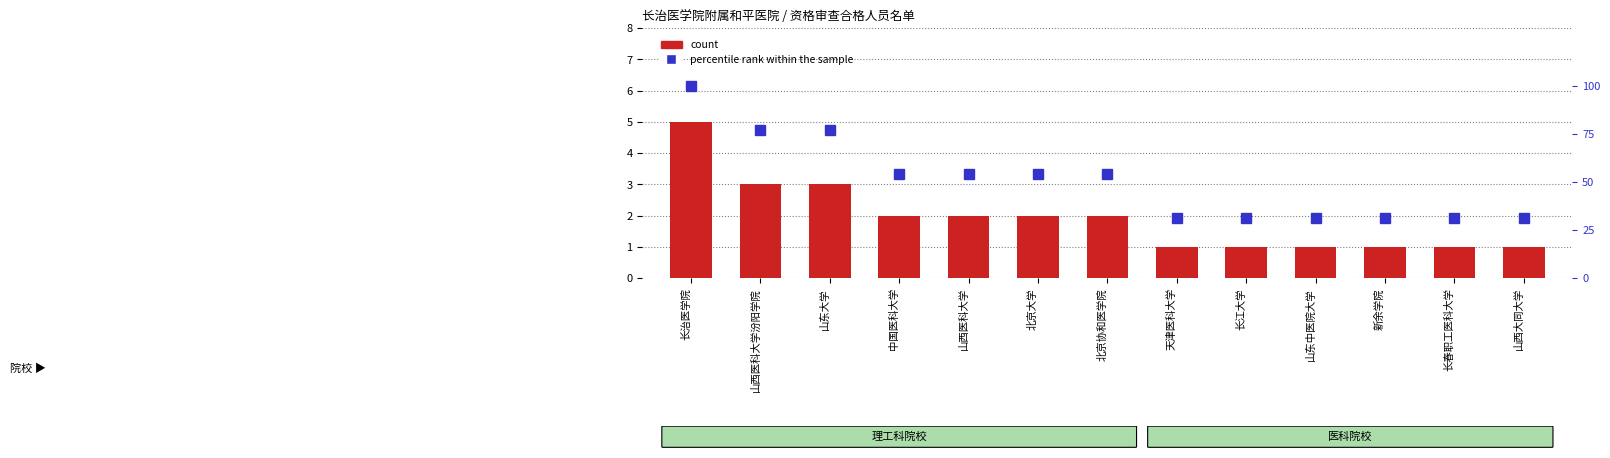

Where does the percentile rank within the sample series first go above 54?

长治医学院